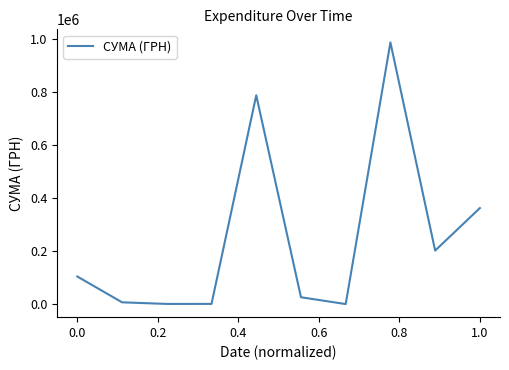

What is the difference between the maximum and minimum values?

986064.1